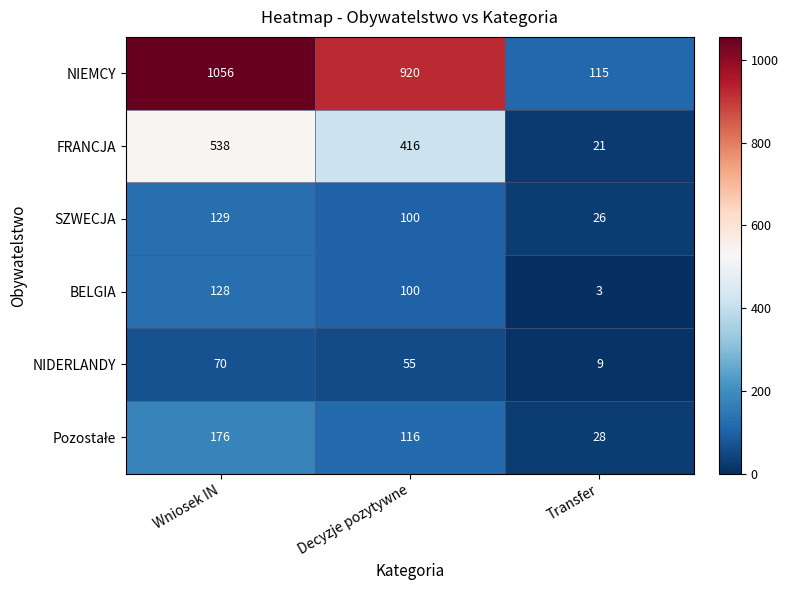

What is the sum of the SZWECJA values at Wniosek IN and Decyzje pozytywne?

229